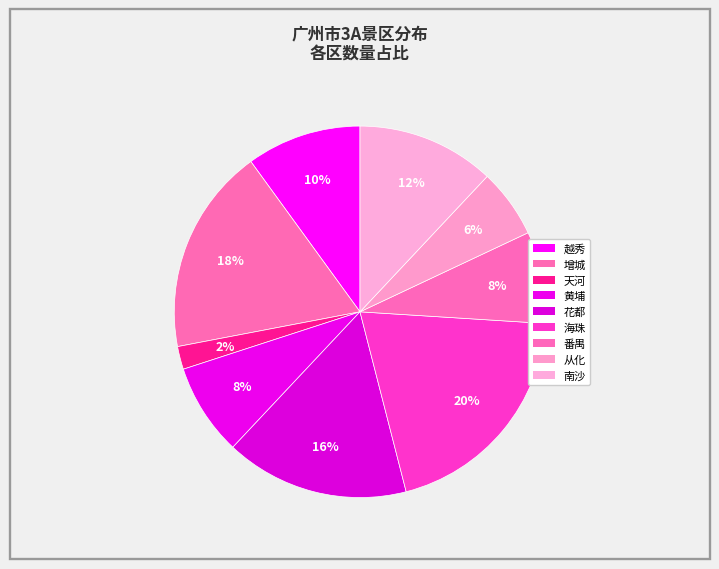

What is the smallest slice in the pie chart?

天河